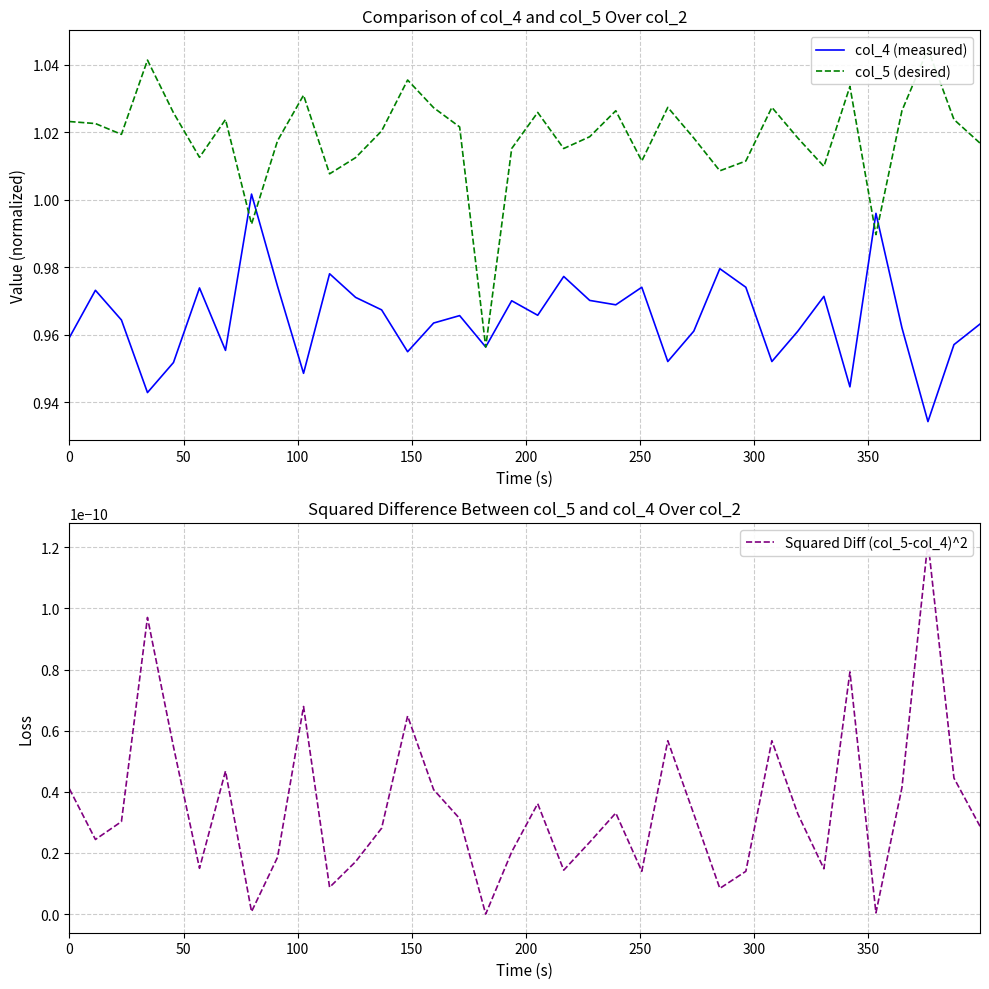

After their last crossing, which series has the higher values: col_4 (measured) or col_5 (desired)?

col_5 (desired)